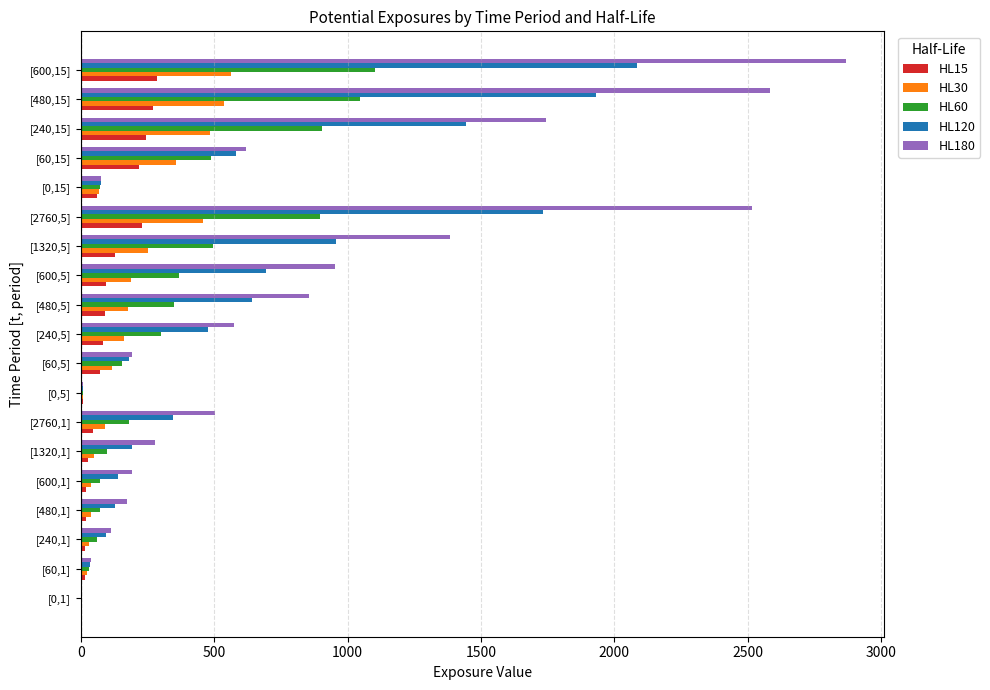

At which label is HL180 closest to 1434?

[1320,5]